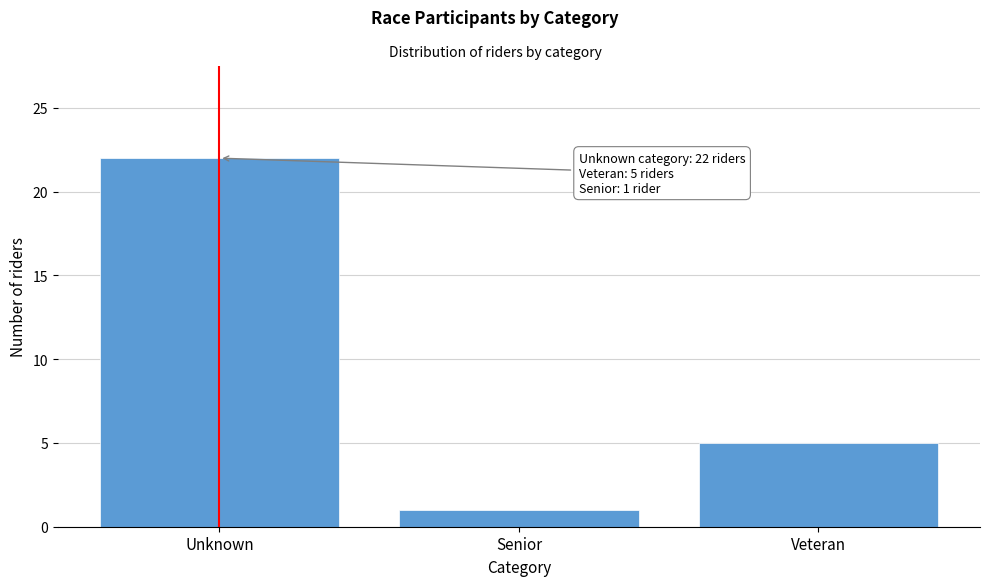

Reading left to right, extract all data points from this chart.

Unknown=22	Senior=1	Veteran=5